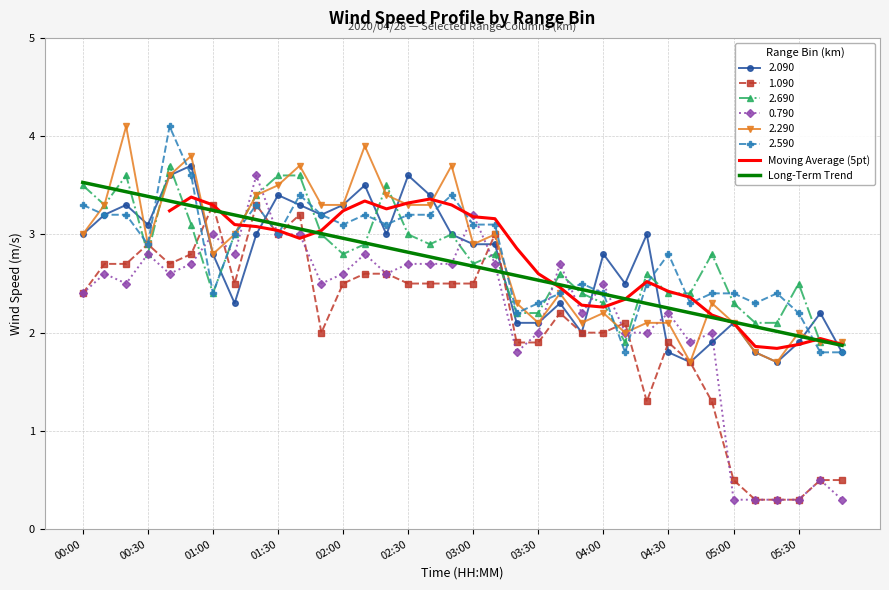

List the labels in order of 2.590 value, largest first.

00:40, 00:50, 01:40, 02:50, 00:00, 01:20, 00:10, 00:20, 01:50, 02:10, 02:30, 02:40, 02:00, 02:20, 03:00, 03:10, 01:10, 01:30, 00:30, 04:30, 03:50, 04:20, 01:00, 03:40, 04:00, 04:50, 05:00, 05:20, 03:30, 04:40, 05:10, 03:20, 05:30, 04:10, 05:40, 05:50